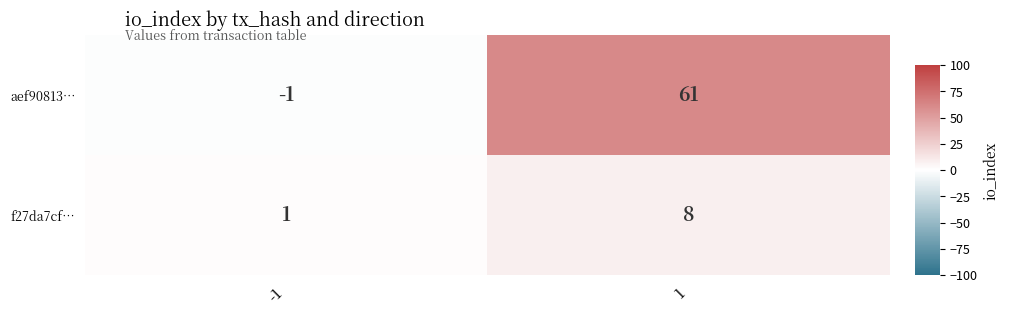

Is the value of aef90813… at 1 greater than the value of f27da7cf… at 1?

Yes